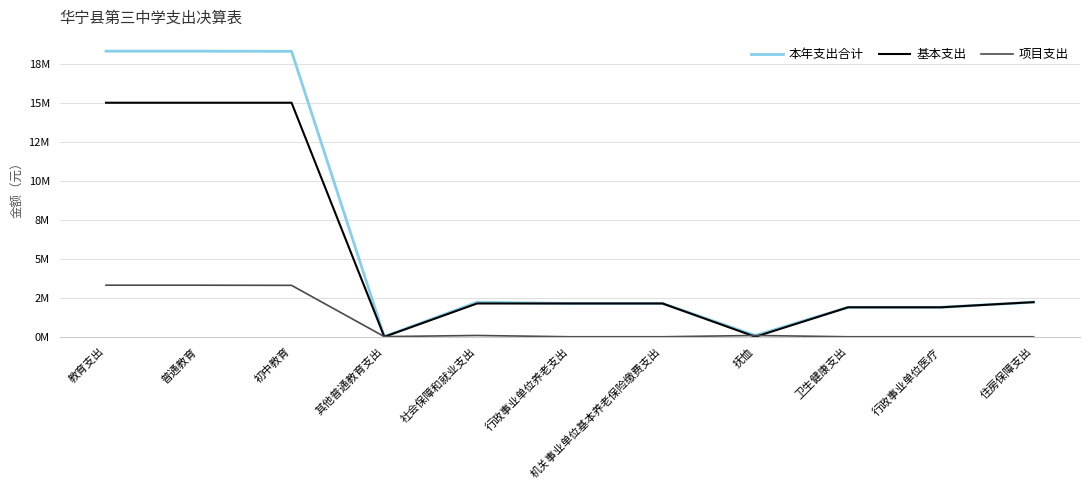

At which category does 本年支出合计 reach its first local peak?

社会保障和就业支出